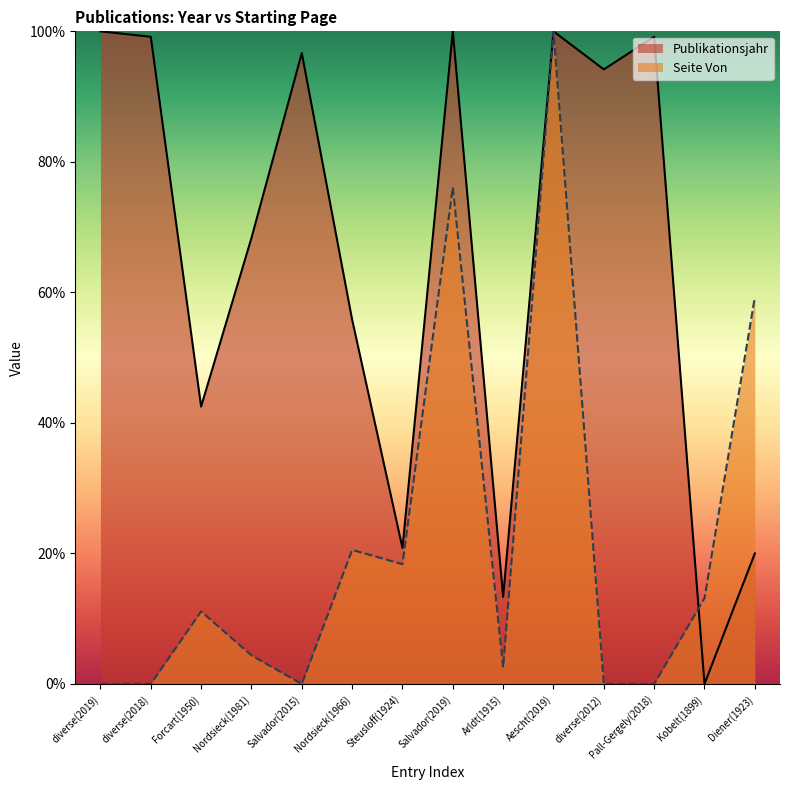

Between which two adjacent categories do Seite Von and Publikationsjahr first intersect?

Pall-Gergely(2018) and Kobelt(1899)